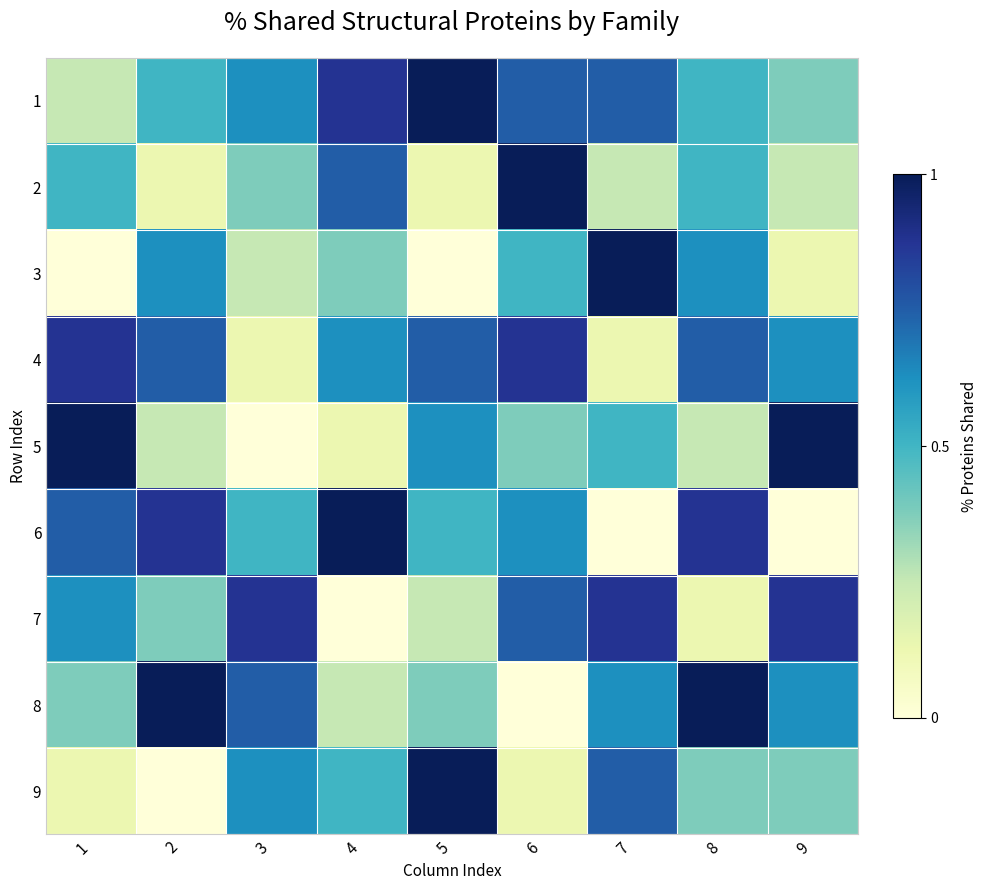

What is the spread (max minus min) of values at 6?

1.0